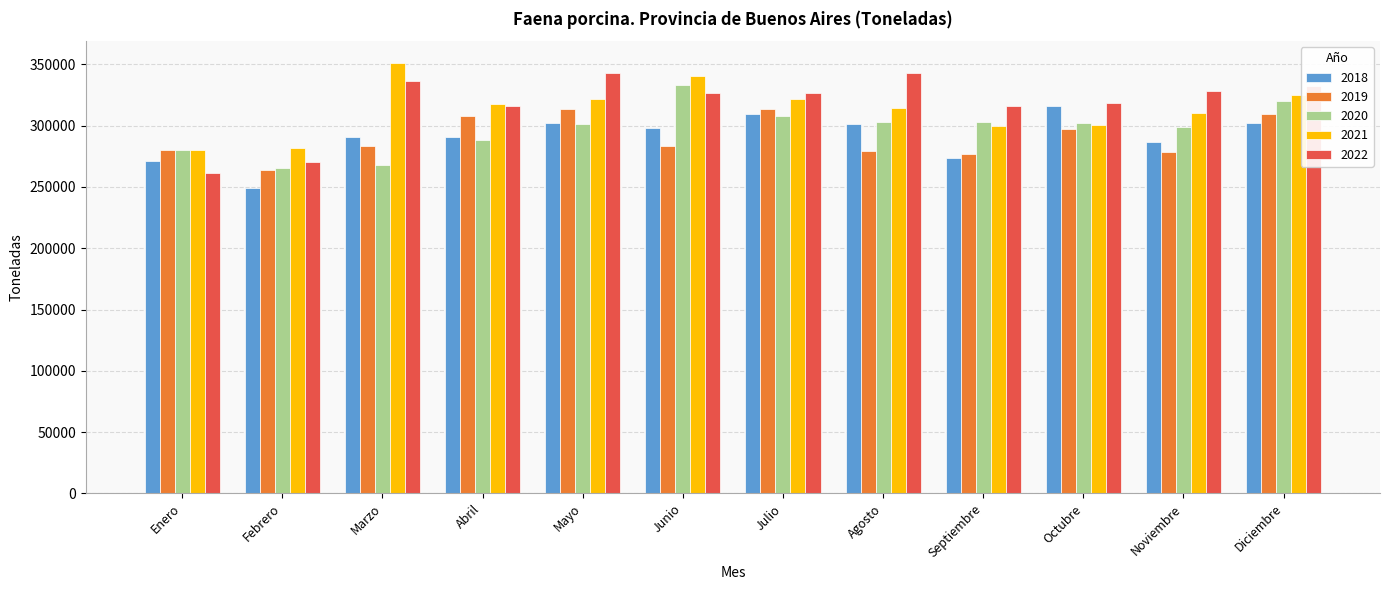

What is the approximate value of 2022 at Octubre?

318557.0